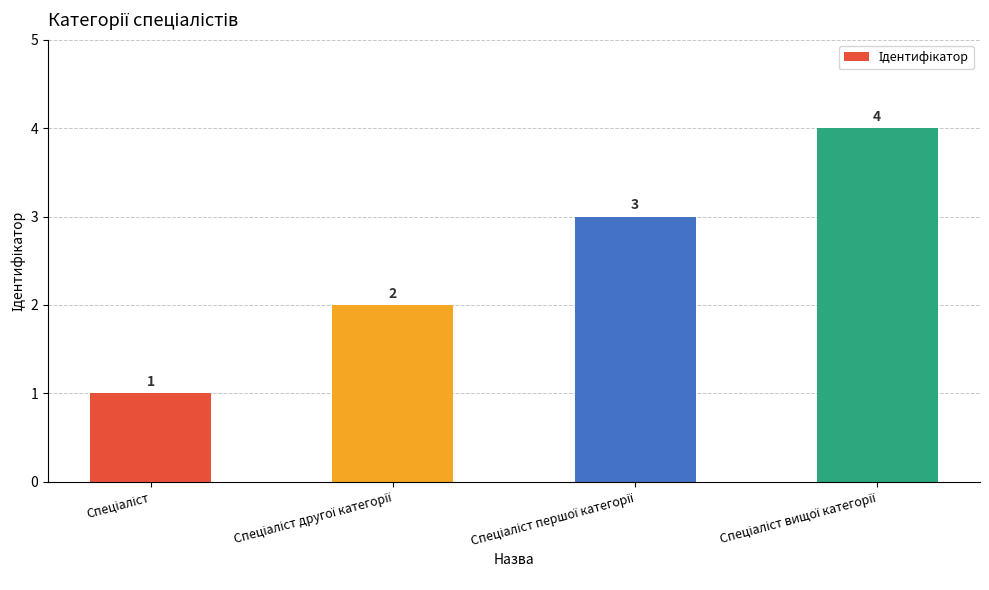

Reading right to left, transcribe all the data shown in this chart.

4	3	2	1